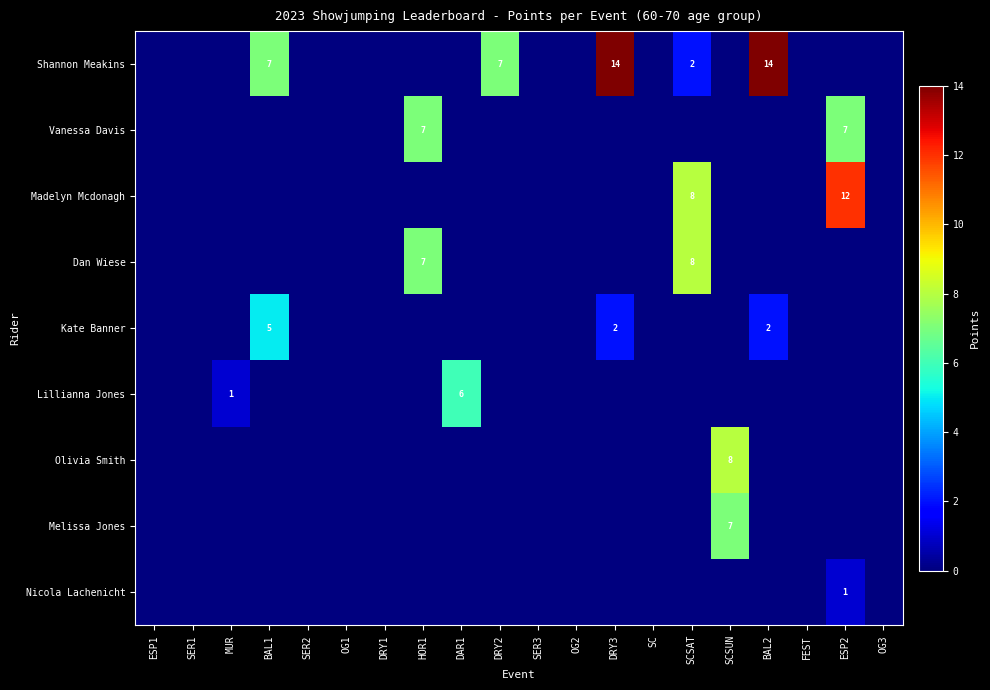

Between OG3 and SER2, which is larger?

OG3